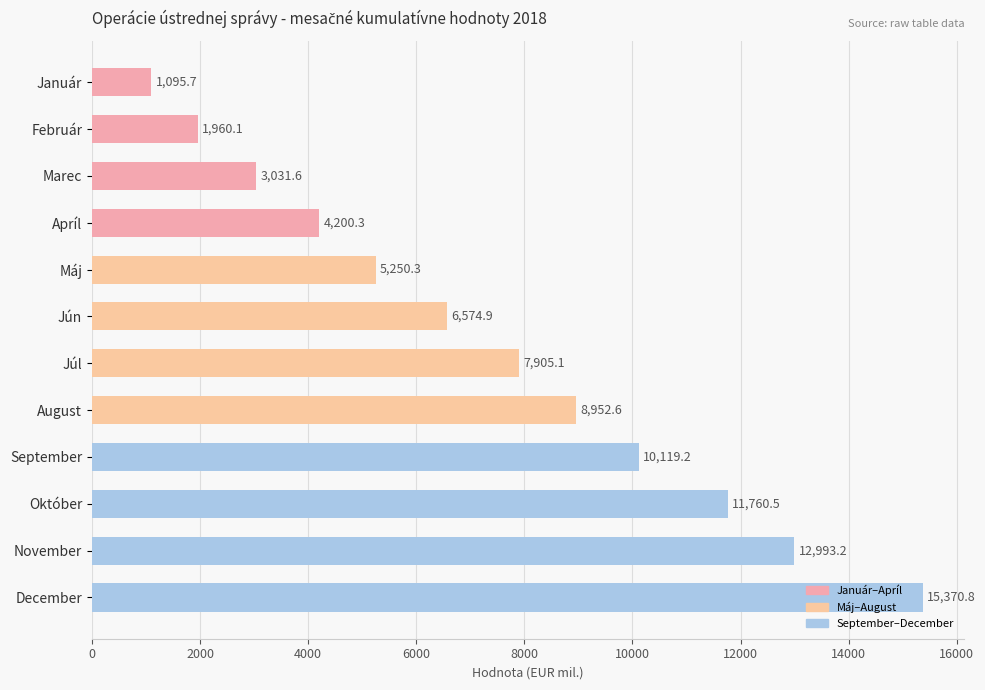

What is the average value?

7434.5